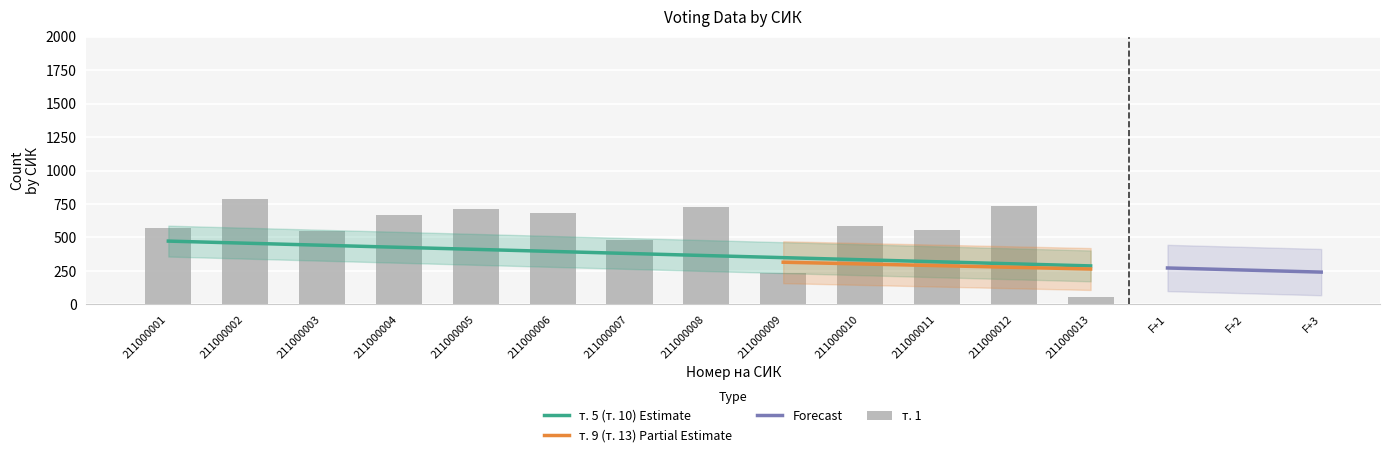

Which series has the largest total across all categories?

т. 1